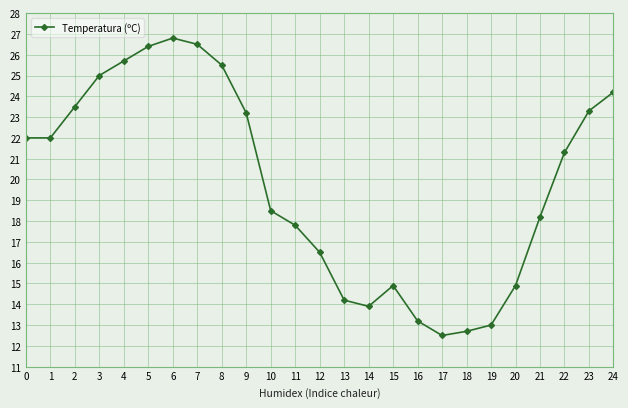

What is the value of the 11th point from the left?

18.5